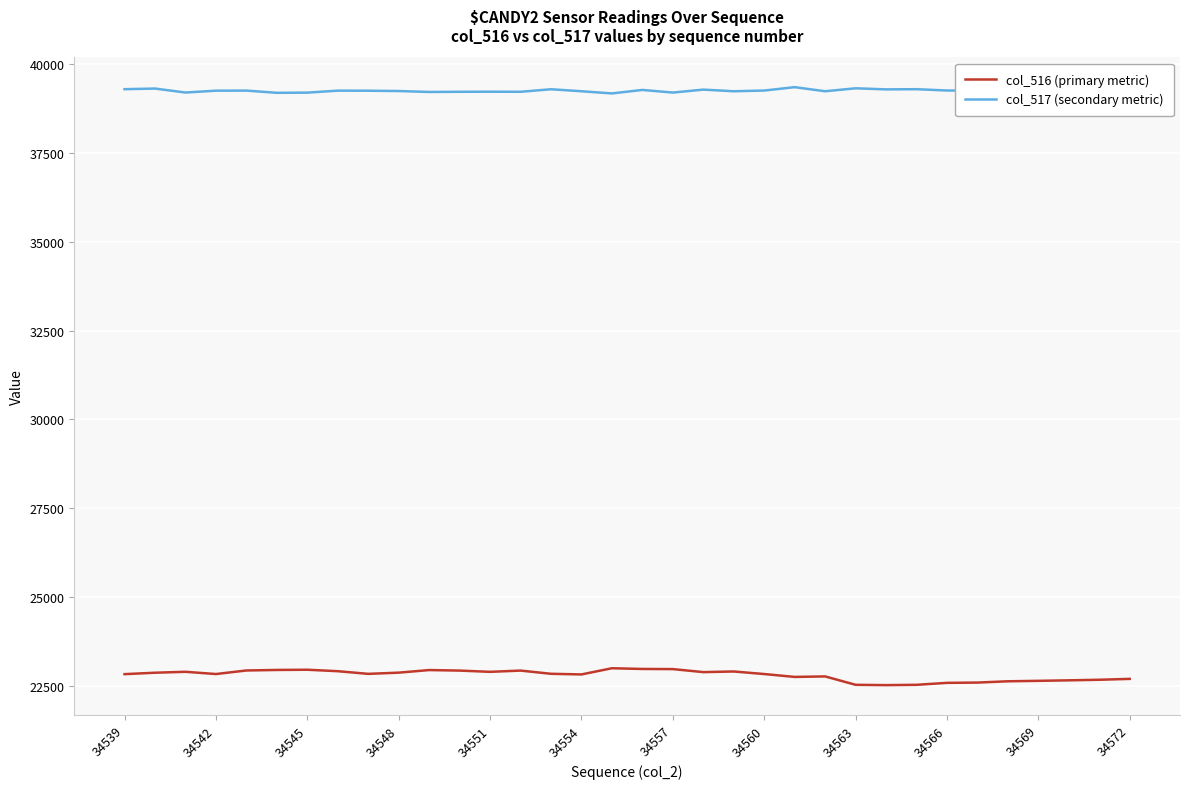

What is the minimum value for col_516 (primary metric)?

22525